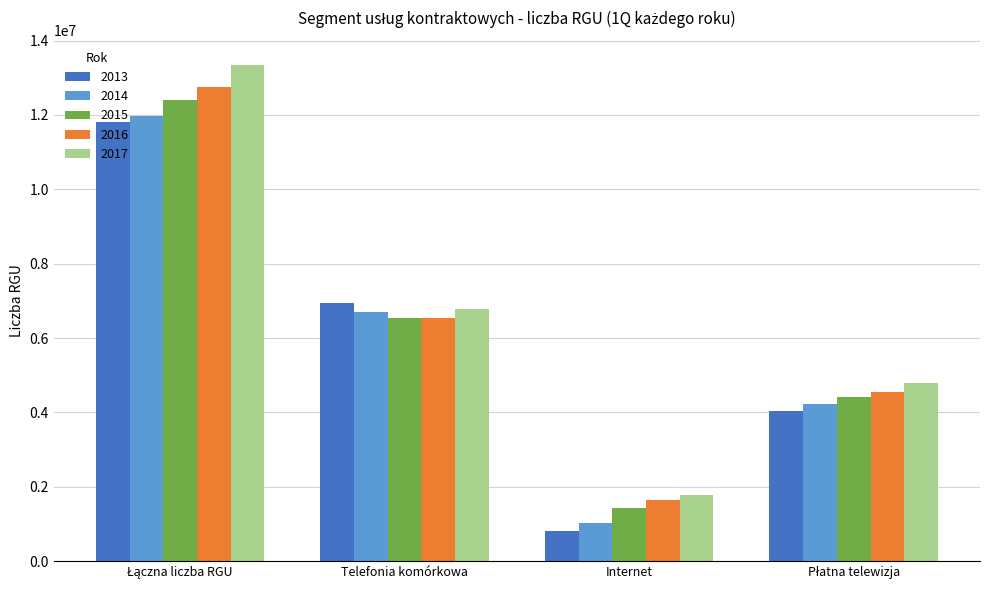

What is the smallest value displayed?

810721